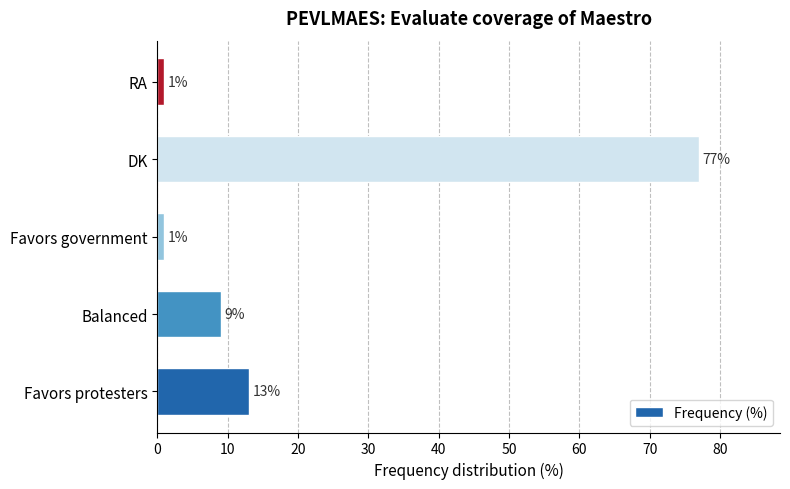

What is the average value?

20